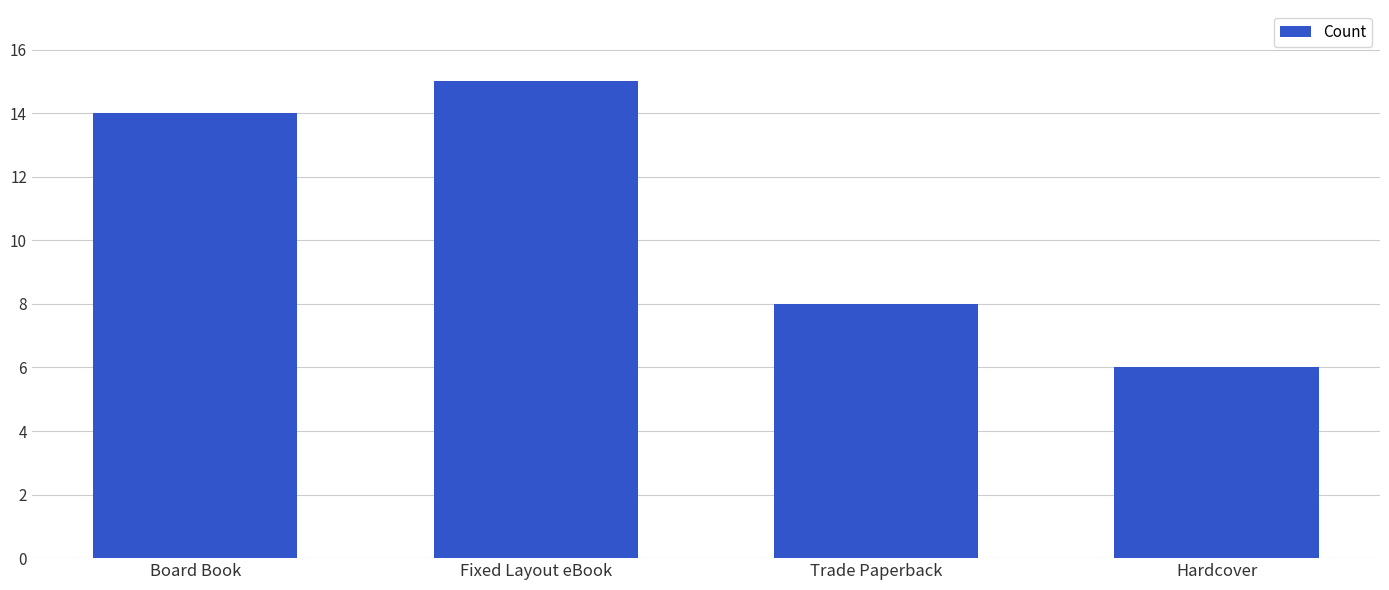

What is the sum of all values?

43